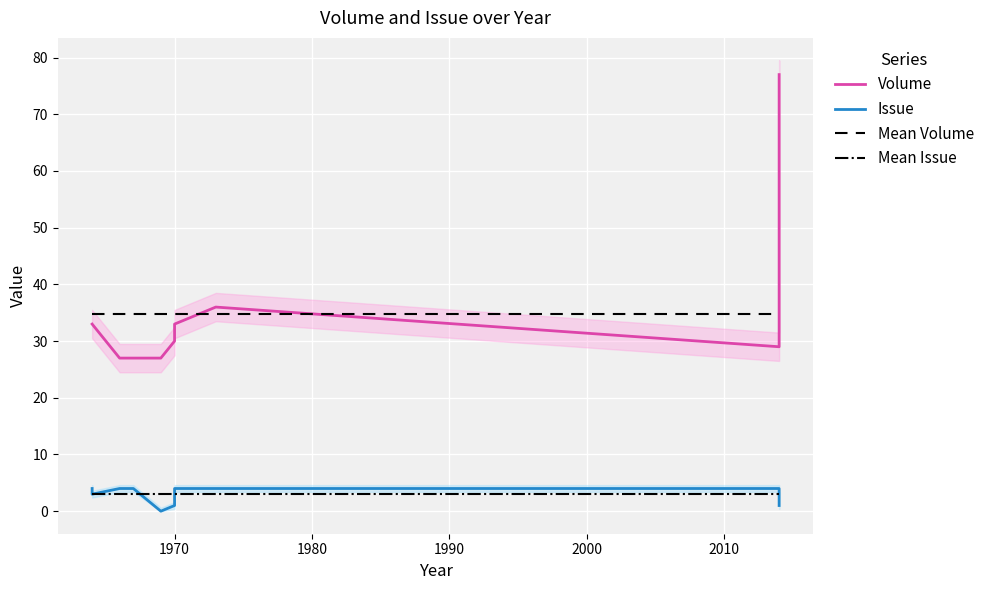

In Issue, how many points are lower than both neighbors (excluding endpoints)?

2